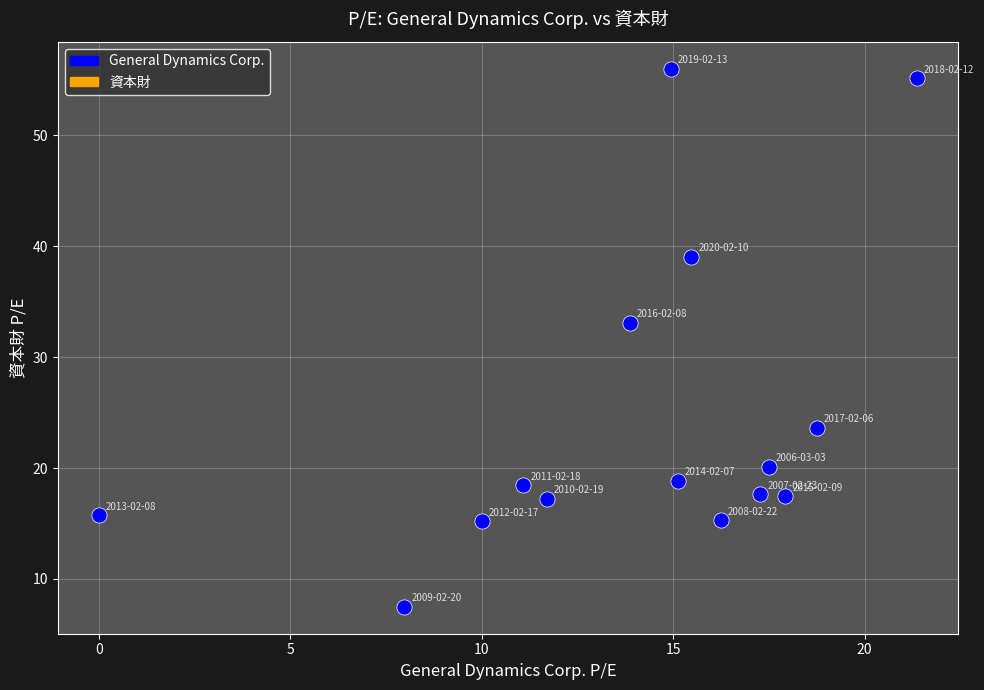

What is the range of Y values (max minus min)?

48.5